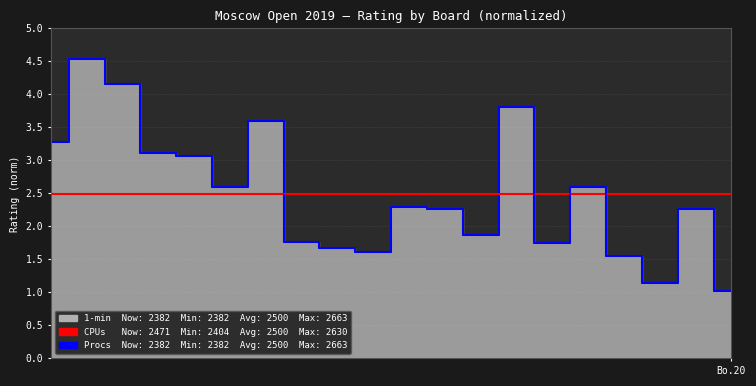

What position from the left is Bo.20?

20